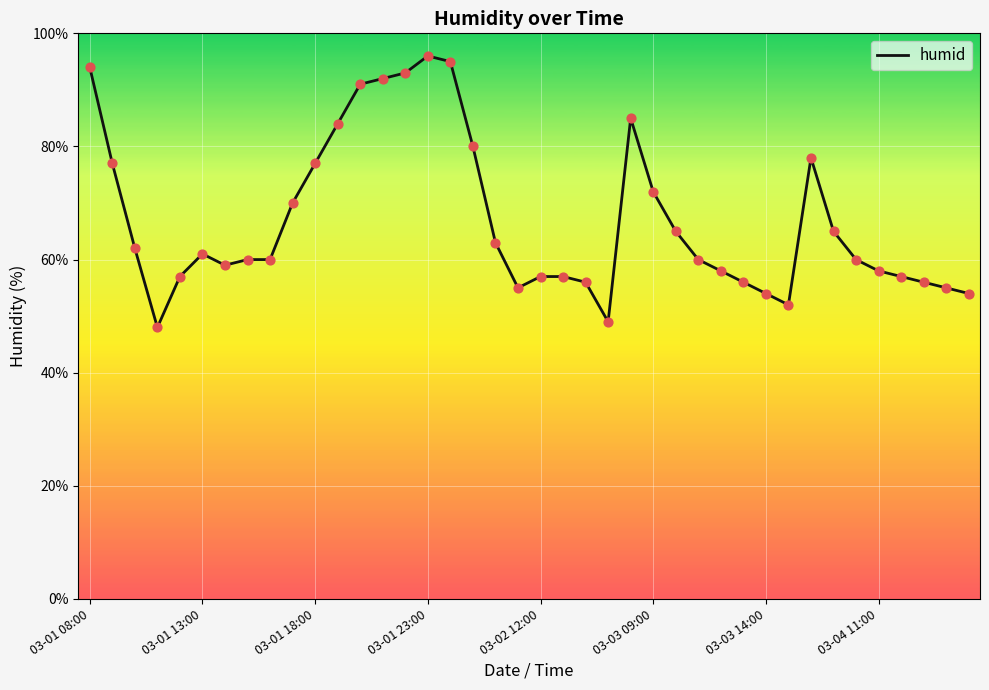

What is the greatest value displayed?

96